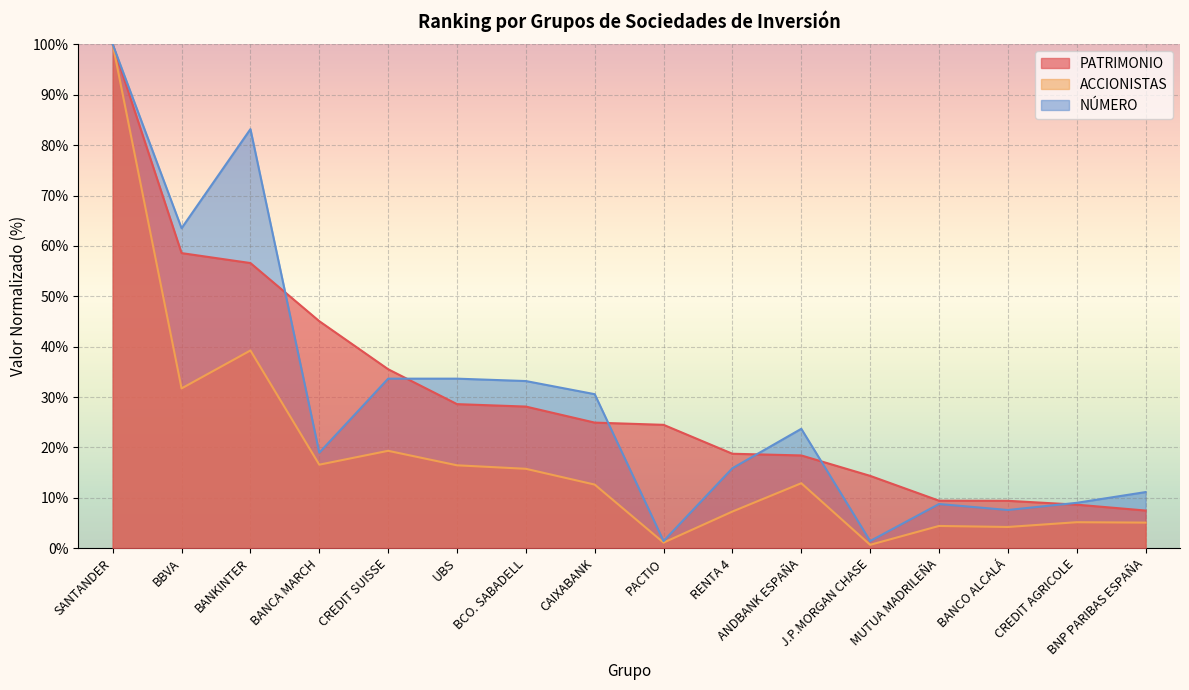

True or false: ACCIONISTAS and NÚMERO intersect in this chart.

False